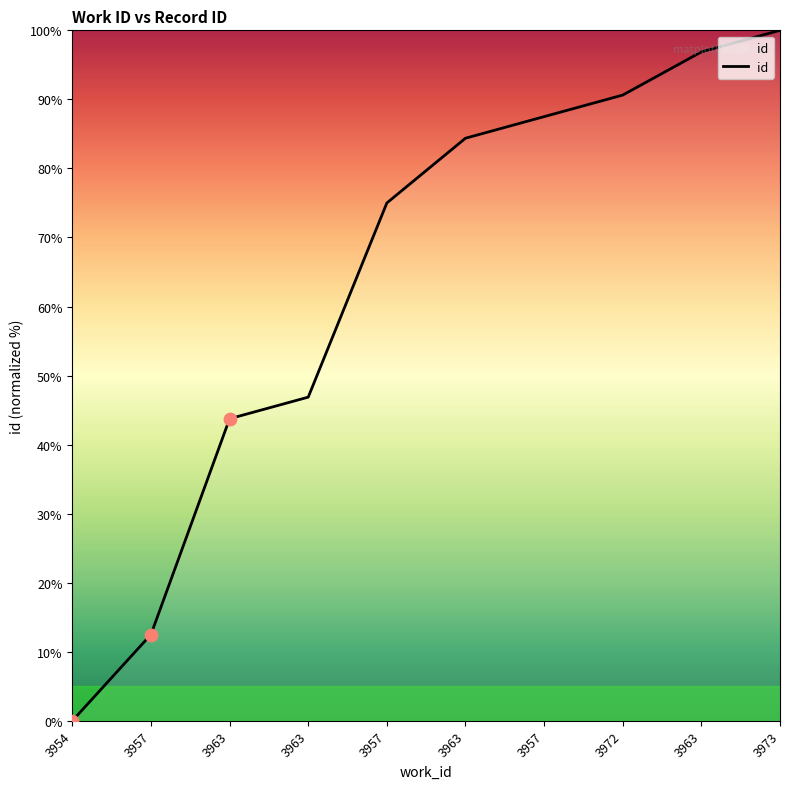

What is the ratio of the value at 3957 to the value at 3963?

0.9